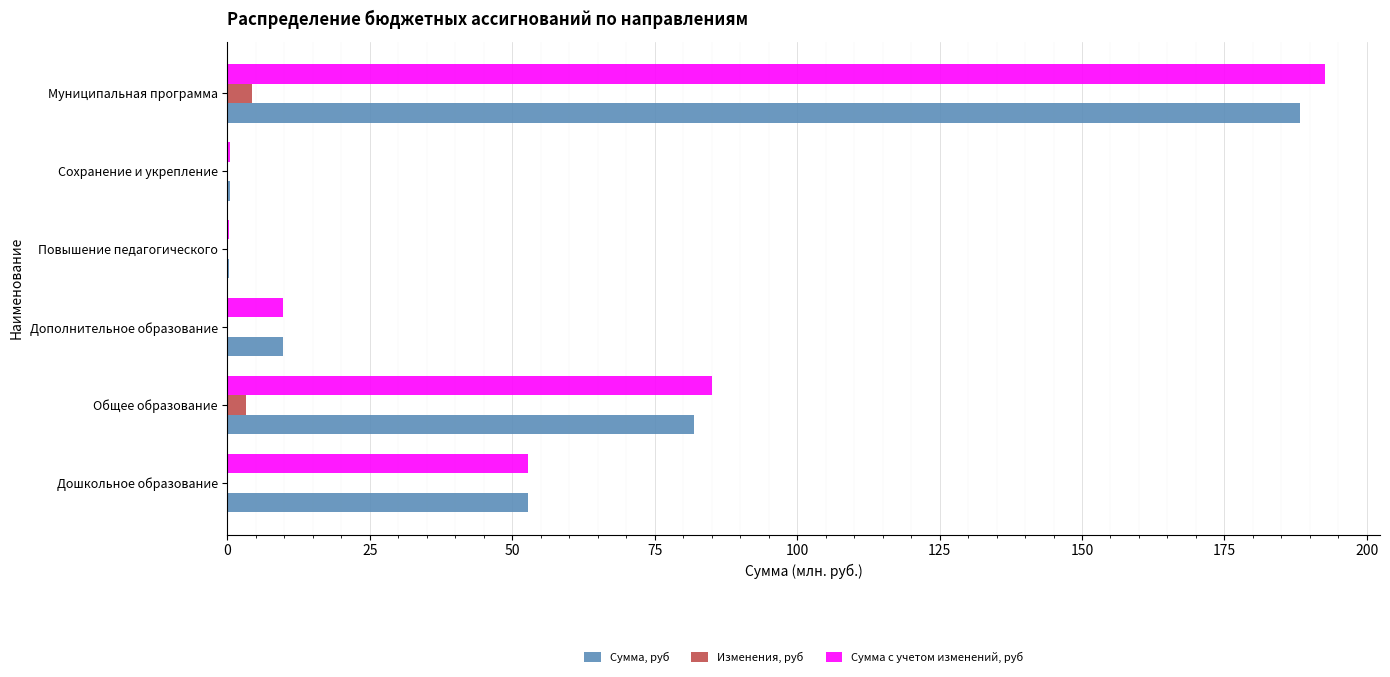

Is the value of Сумма с учетом изменений, руб at Муниципальная программа greater than the value of Изменения, руб at Дошкольное образование?

Yes